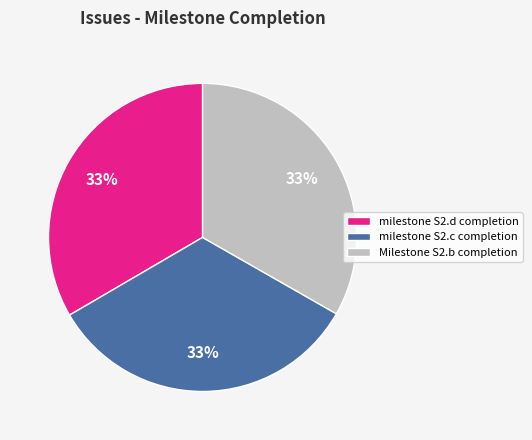

What is the ratio of the value at milestone S2.c completion to the value at milestone S2.d completion?

1.0